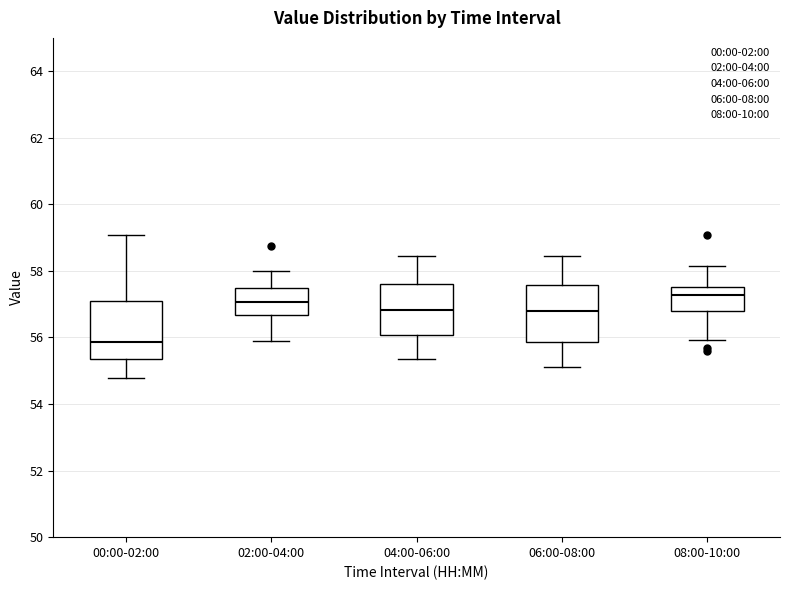

Reading left to right, read every box against the y-axis: the position of its median line, the range the box covers, and the ends of its whiskers. The values are not printed on the chart, so give them approximately, as read against the axis.

00:00-02:00: median 55.8, box 55.4 to 57.0, whiskers 54.8 to 59.0
02:00-04:00: median 57.0, box 56.6 to 57.4, whiskers 55.8 to 58.0
04:00-06:00: median 56.8, box 56.0 to 57.6, whiskers 55.4 to 58.4
06:00-08:00: median 56.8, box 55.8 to 57.6, whiskers 55.2 to 58.4
08:00-10:00: median 57.2, box 56.8 to 57.6, whiskers 56.0 to 58.2